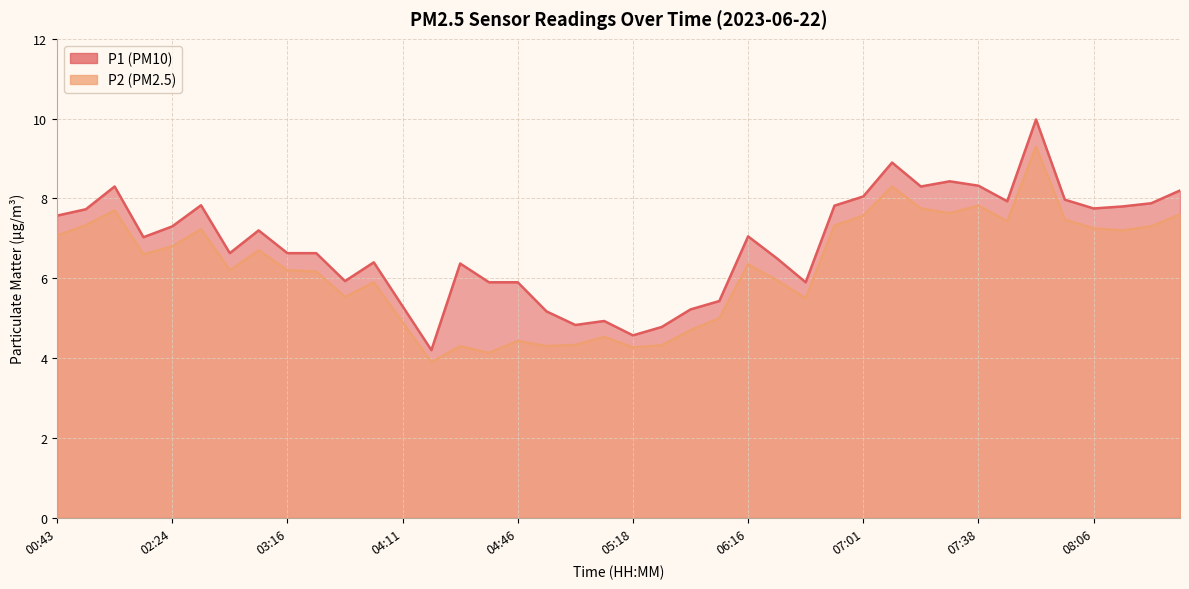

Where does the P1 series first go above 7?

00:43